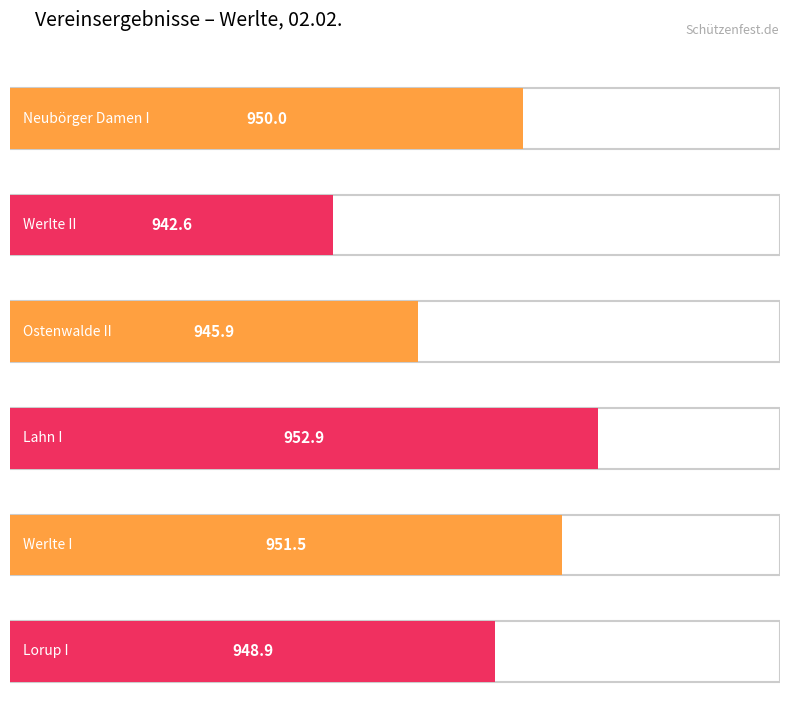

What is the value of the 6th bar from the left?

948.9